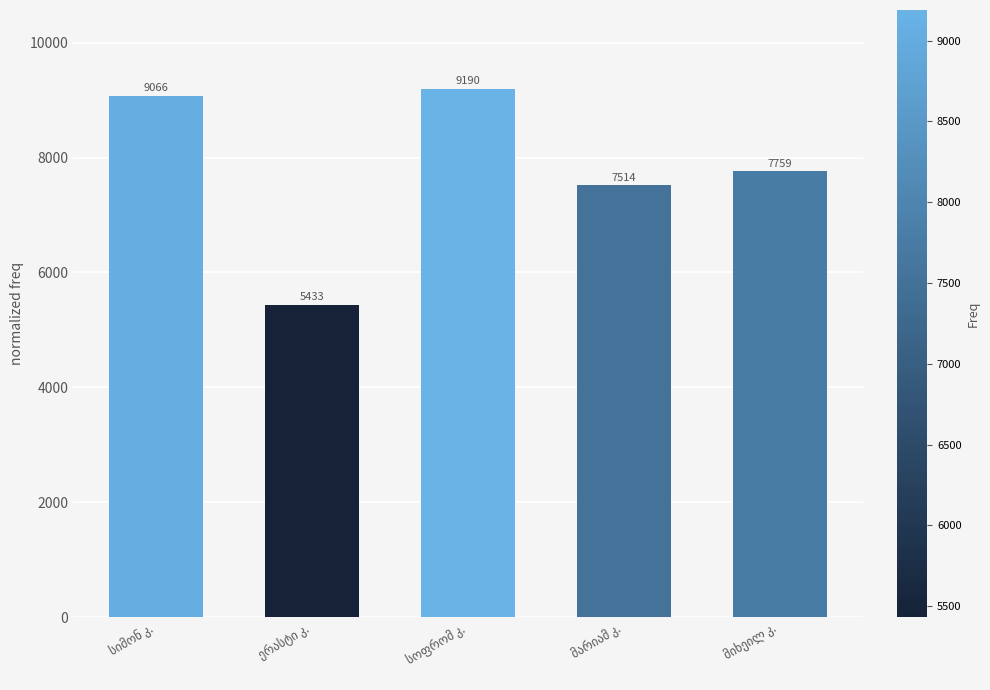

What is the greatest value displayed?

9190